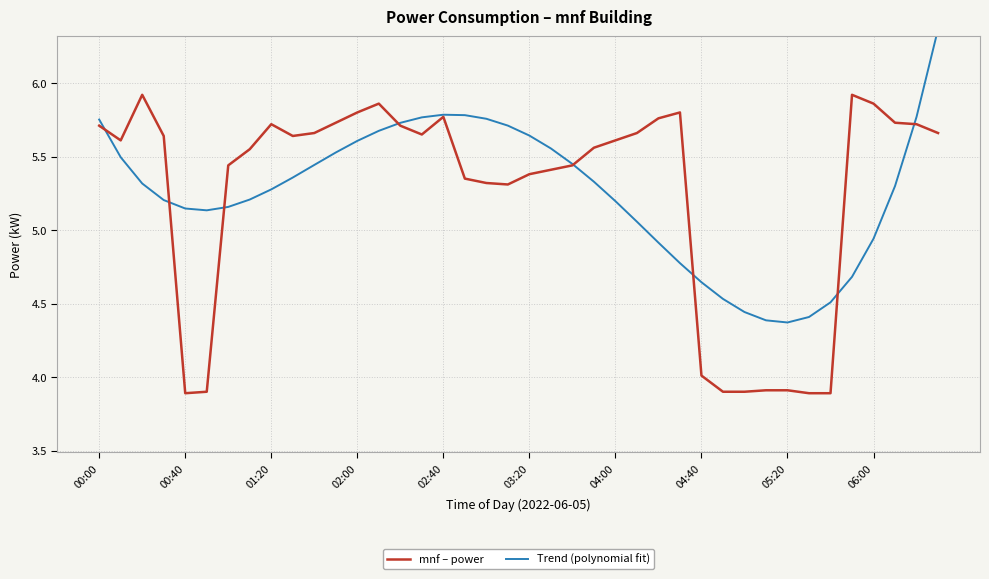

True or false: Trend (polynomial fit) has a value of 5.5 at 11.

True